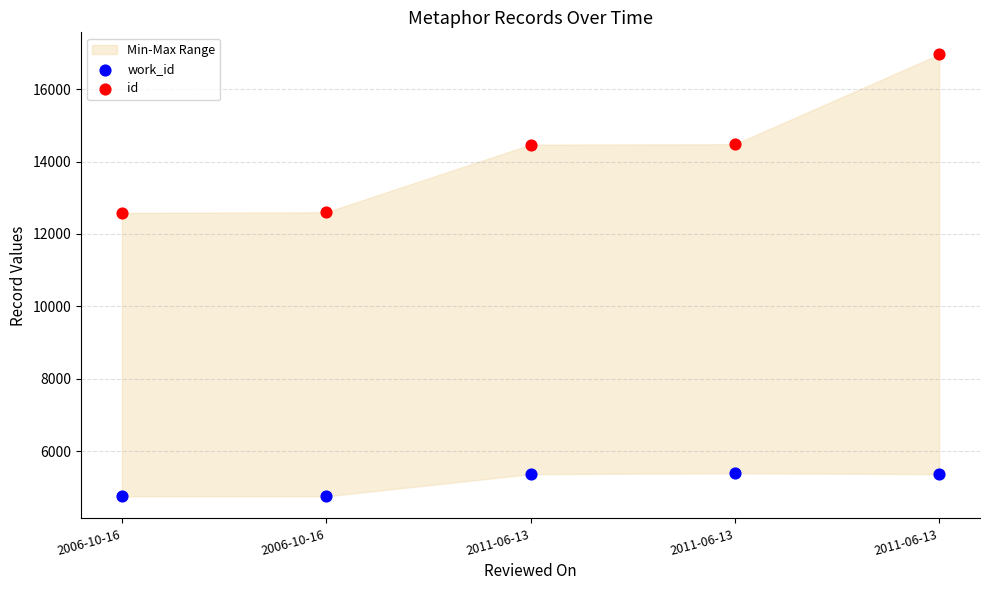

Which series has the largest Y range (max minus min)?

id